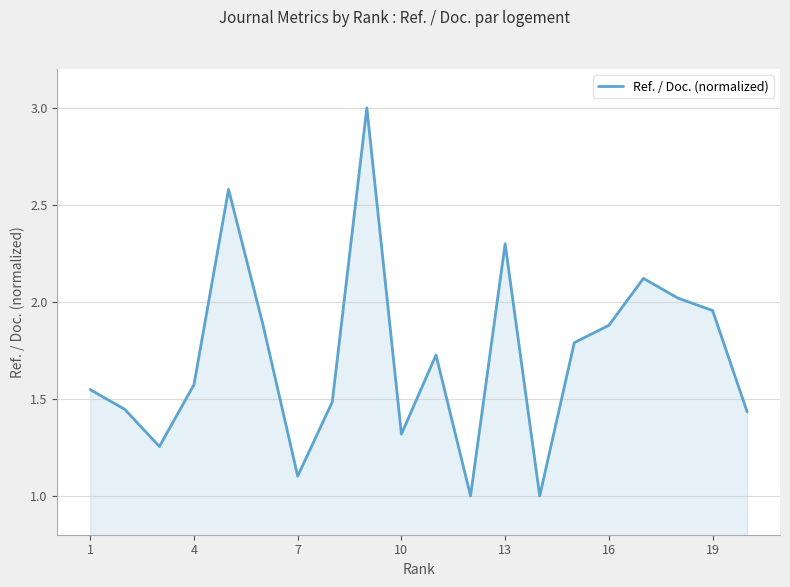

What is the minimum value shown in the chart?

1.0